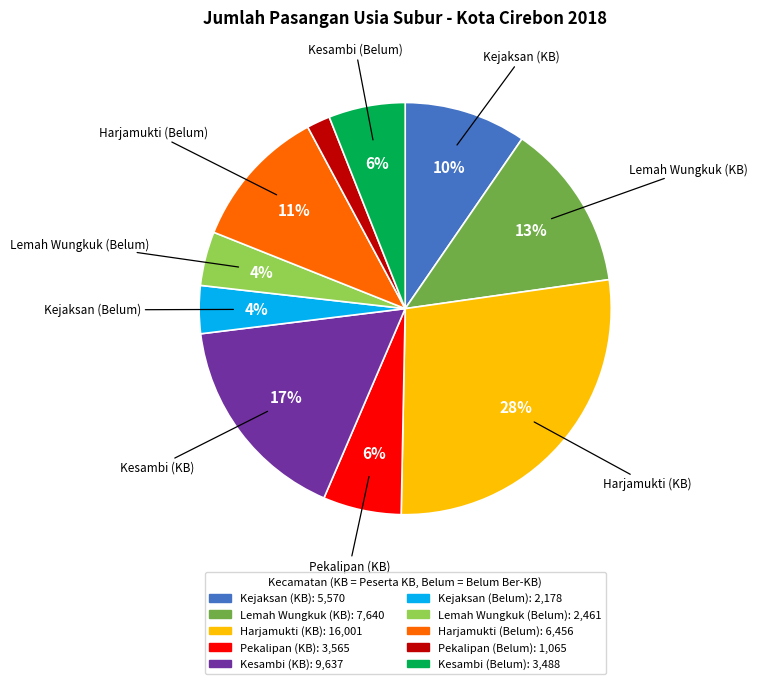

Is there a majority slice in this chart?

No